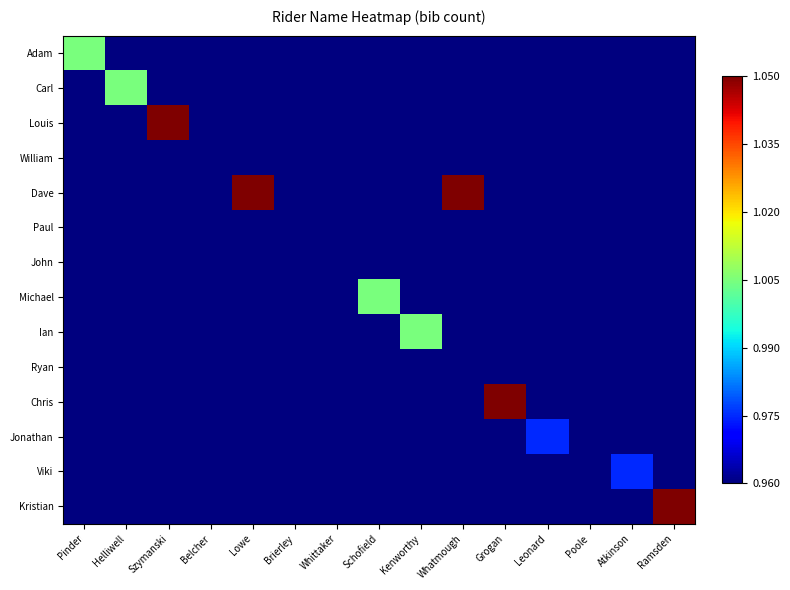

What is the total value across all series at Brierley?

1.0